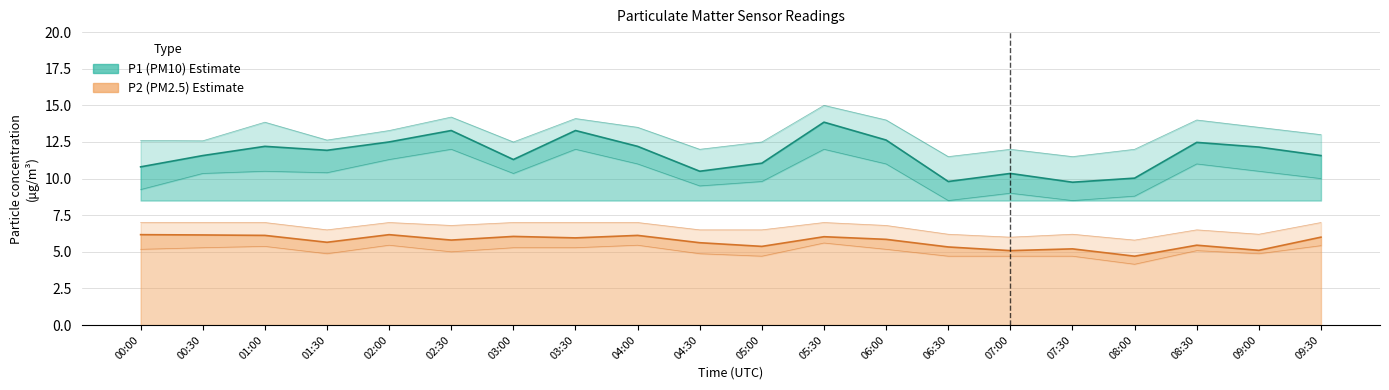

Which series has the largest total across all categories?

P1 (PM10)